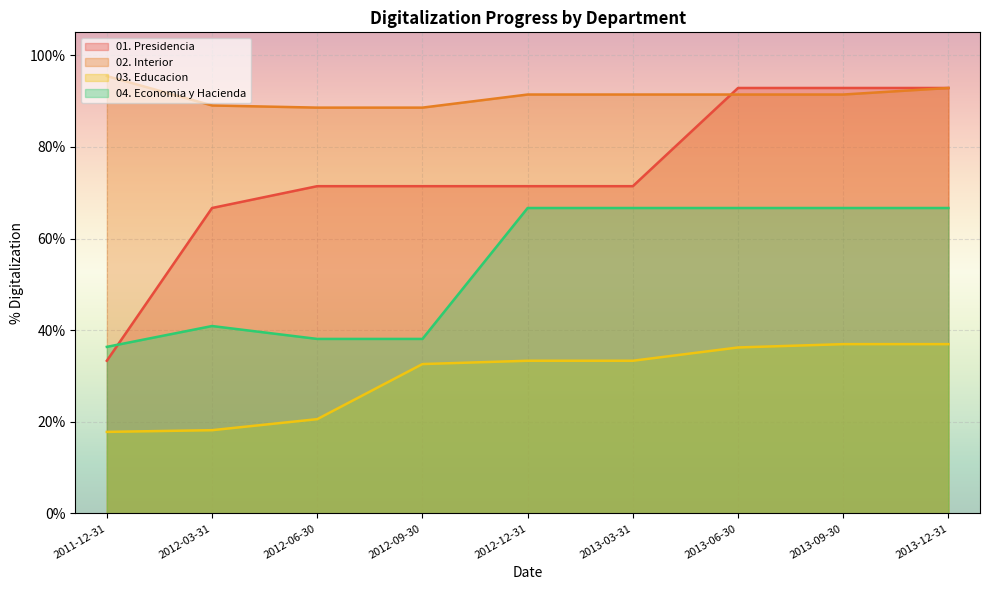

What is the maximum value for 01. Presidencia?

0.9